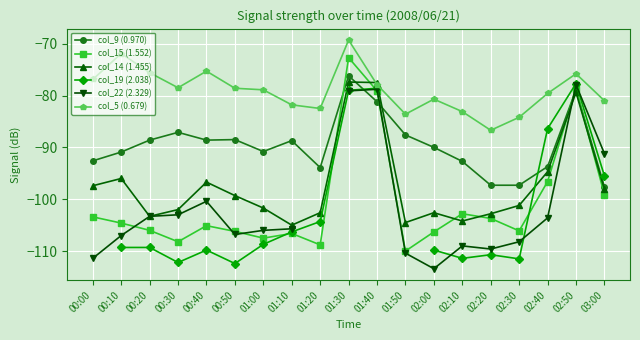

After their last crossing, which series has the higher values: col_22 (2.329) or col_15 (1.552)?

col_22 (2.329)